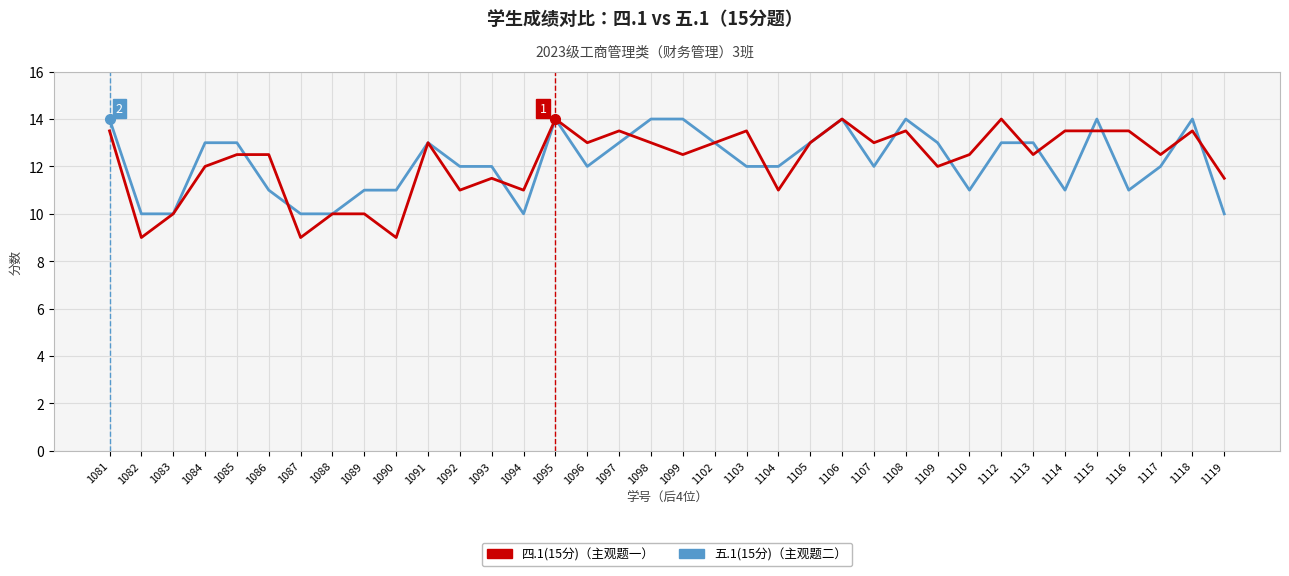

What is the difference between the highest and lowest values at 1108?

0.5